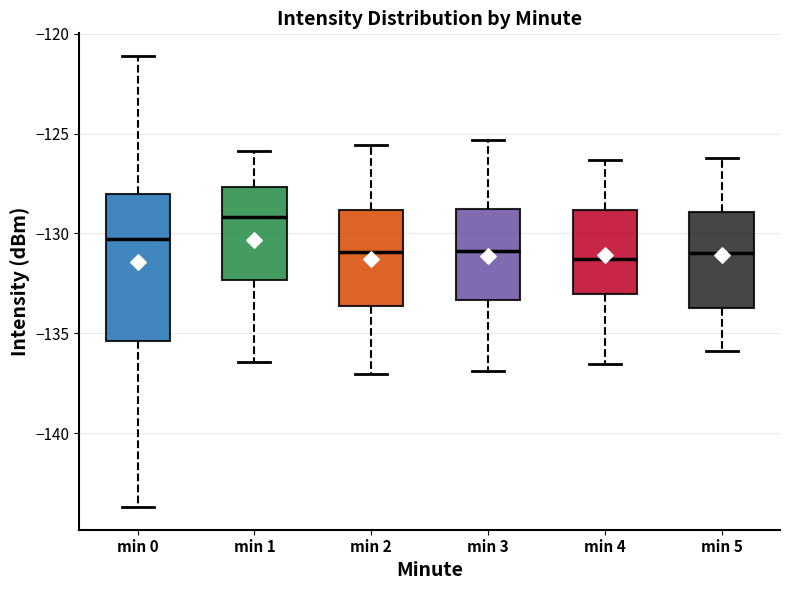

Reading left to right, read every box against the y-axis: the position of its median line, the range the box covers, and the ends of its whiskers. The values are not printed on the chart, so give them approximately, as read against the axis.

min 0: median -130.5, box -135.5 to -128.0, whiskers -143.5 to -121.0
min 1: median -129.0, box -132.5 to -127.5, whiskers -136.5 to -126.0
min 2: median -131.0, box -133.5 to -129.0, whiskers -137.0 to -125.5
min 3: median -131.0, box -133.5 to -129.0, whiskers -137.0 to -125.5
min 4: median -131.5, box -133.0 to -129.0, whiskers -136.5 to -126.5
min 5: median -131.0, box -133.5 to -129.0, whiskers -136.0 to -126.0